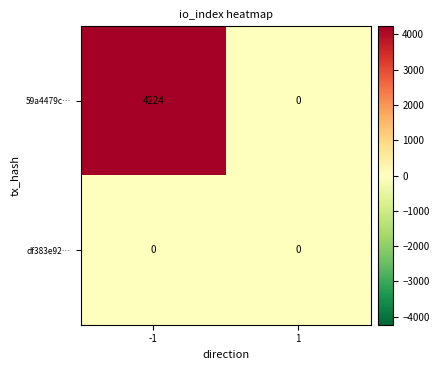

What is the total value across all series at -1?

4224